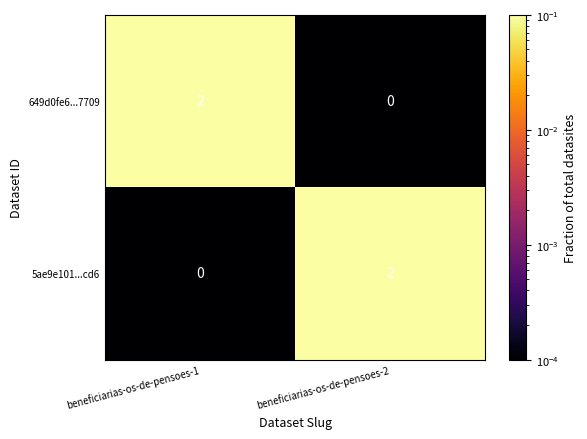

Is the value of 5ae9e101...cd6 at beneficiarias-os-de-pensoes-1 greater than the value of 649d0fe6...7709 at beneficiarias-os-de-pensoes-1?

No